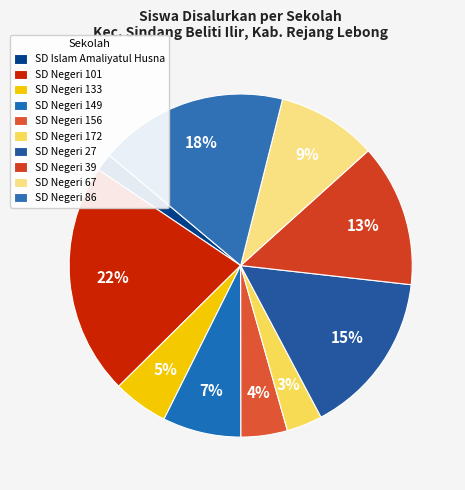

Is there a majority slice in this chart?

No